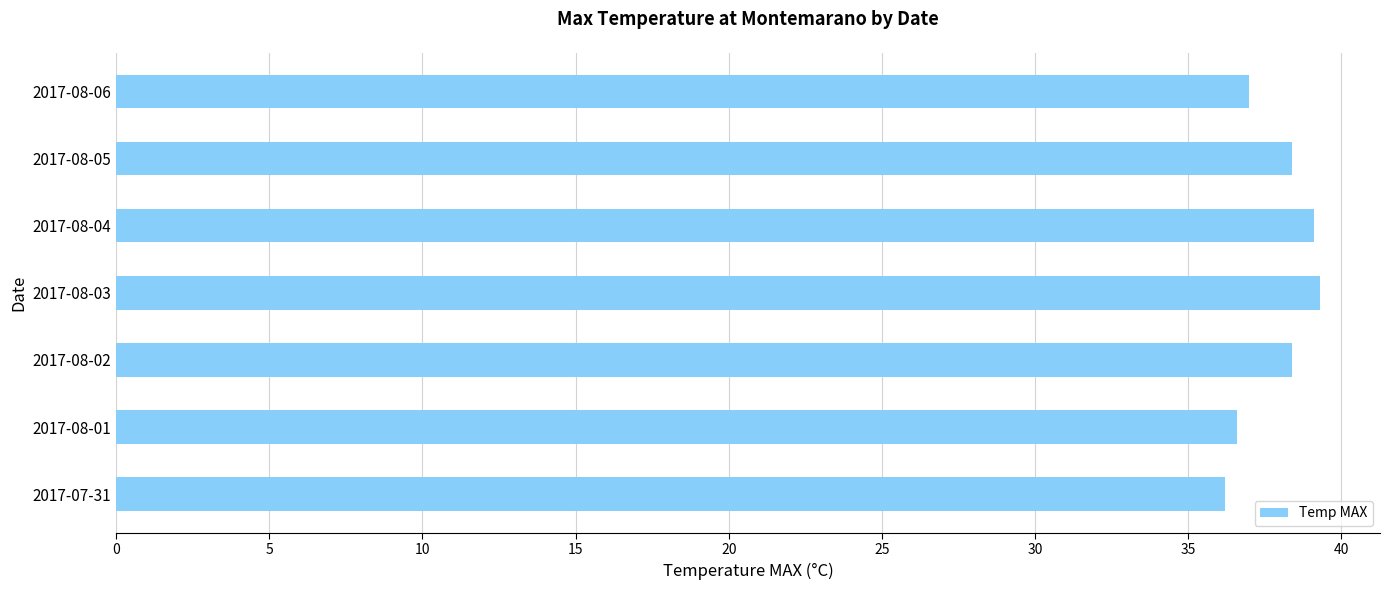

What is the sum of all values?

265.0